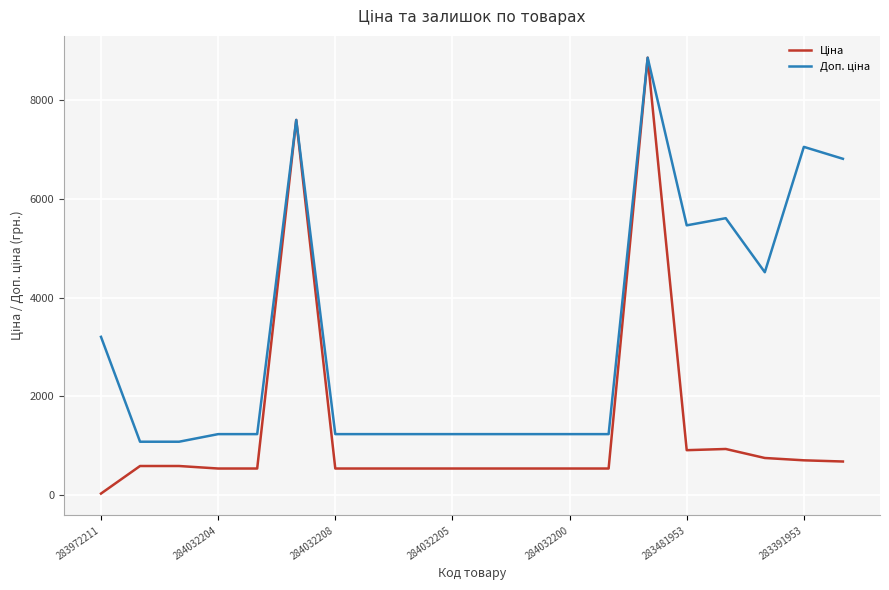

What is the greatest value displayed?

8856.7